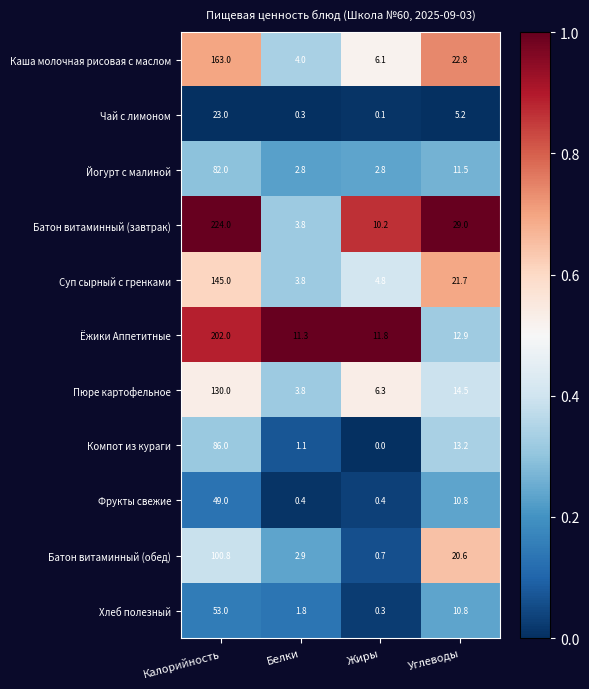

Which series changed the most between Белки and Жиры?

Батон витаминный (завтрак)